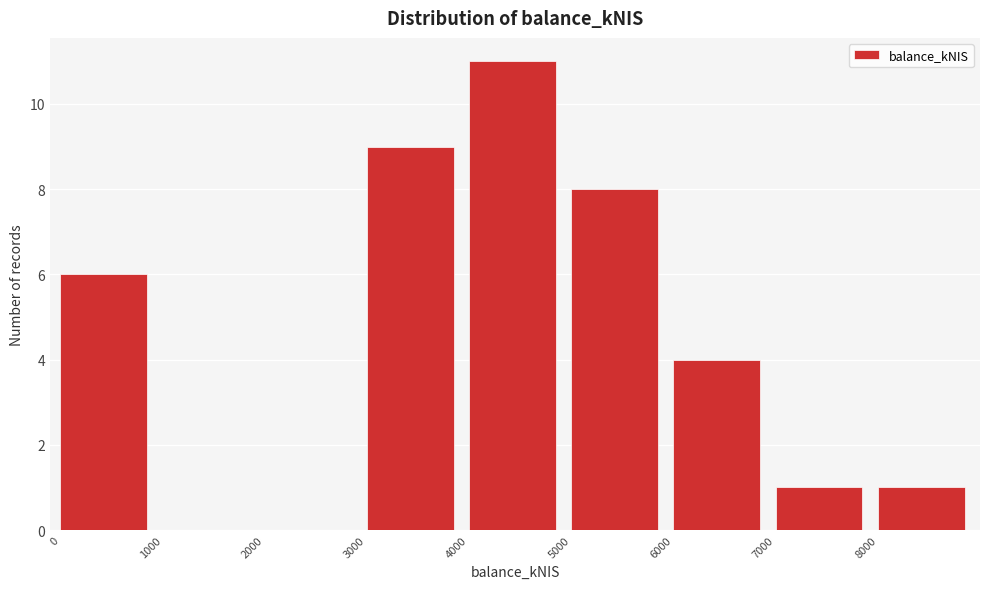

Over which range of the x-axis is the bar tallest?

4000 to 5000